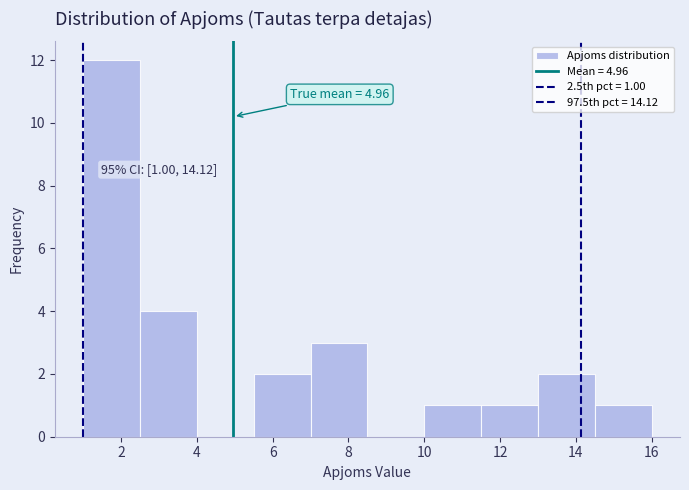

Which range on the x-axis has the tallest bar?

1.0 to 2.5